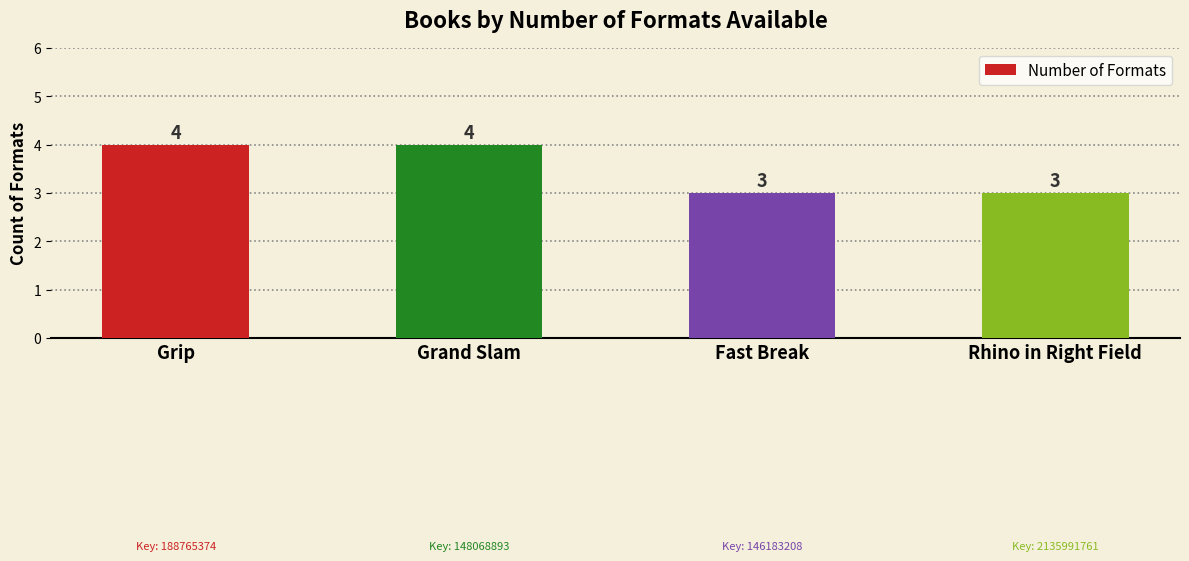

What is the sum of all values?

14